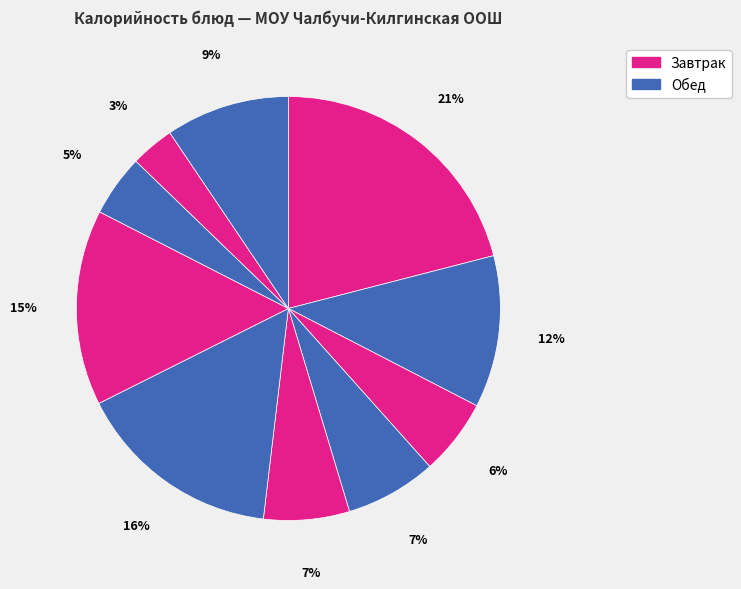

How many slices are in this pie chart?

10